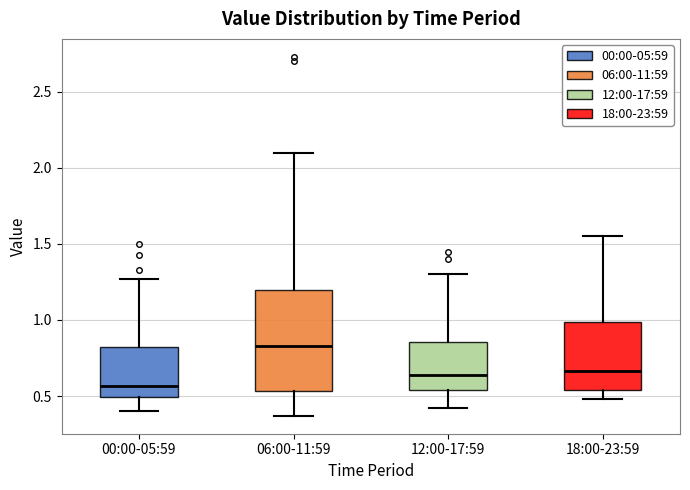

Where is the lower edge of the box for 00:00-05:59 on the y-axis? The values are not printed on the chart, so give them approximately, as read against the axis.

0.50